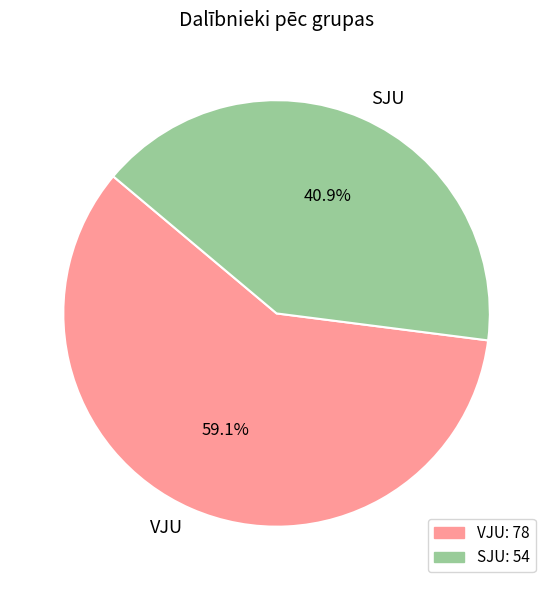

Which has a higher value, VJU or SJU?

VJU